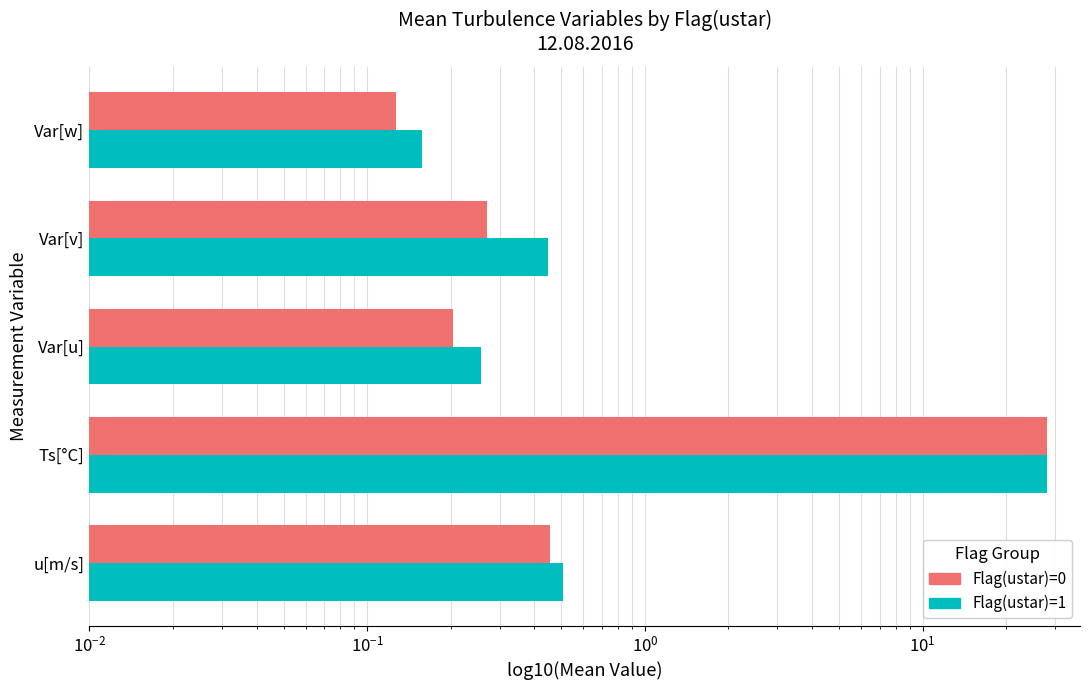

What is the average value of the Flag(ustar)=0 series?

5.8